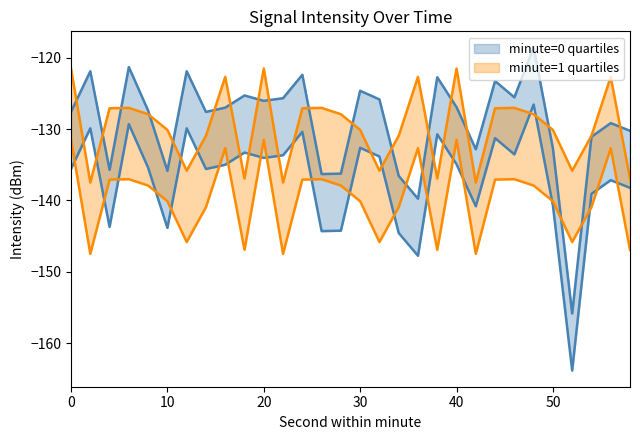

What is the sum of all intensity_q3 values?

-3800.2